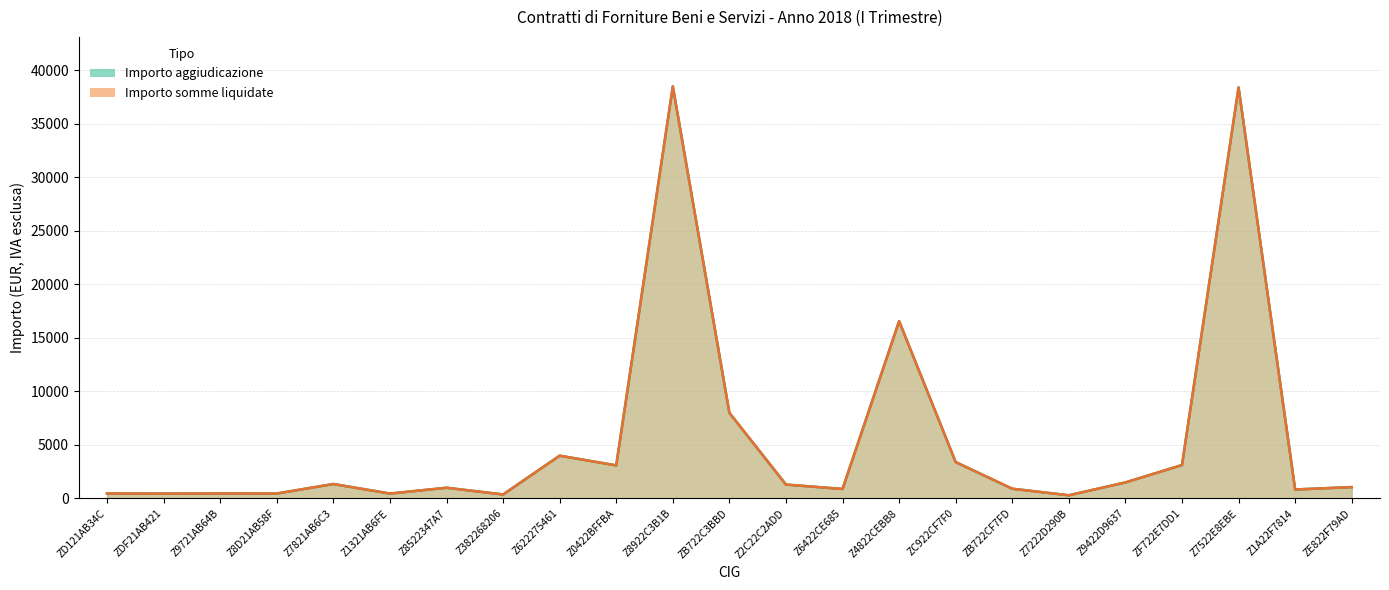

True or false: Importo somme liquidate and Importo aggiudicazione cross at least once.

False